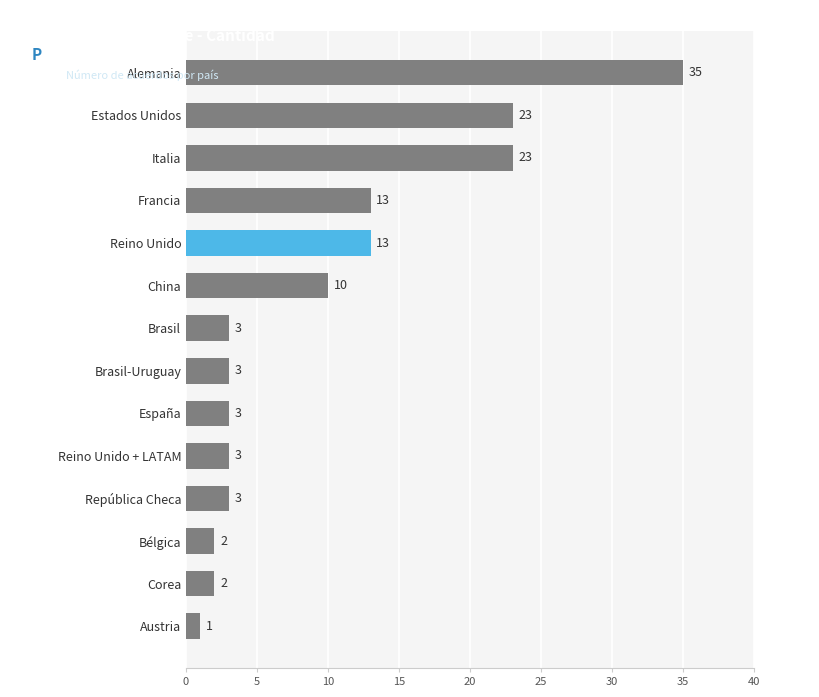

What is the sum of the values at Italia and Reino Unido + LATAM?

26